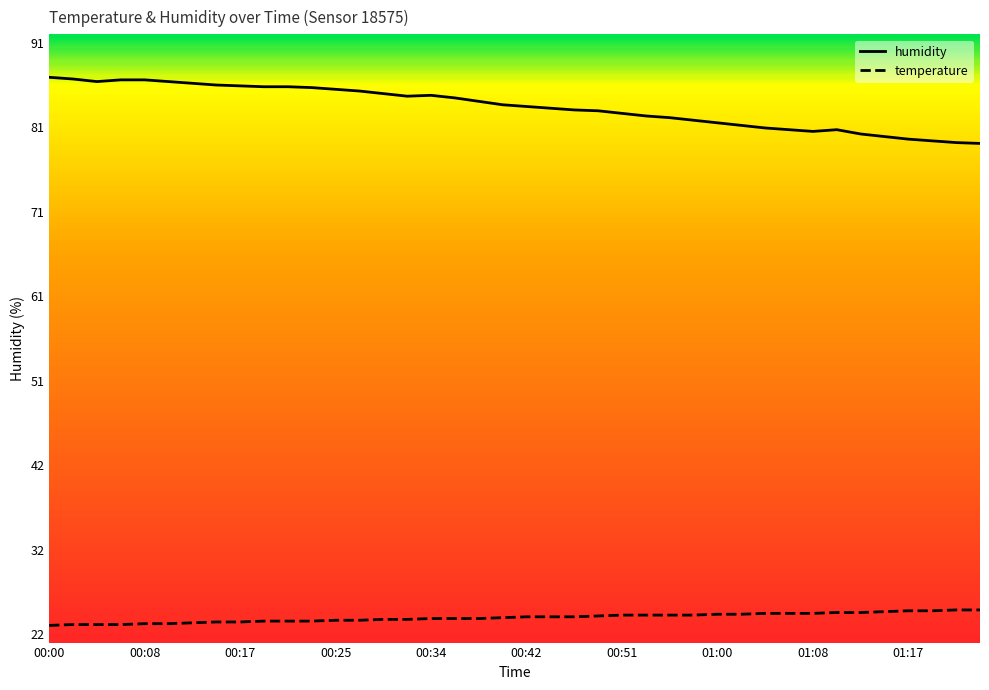

What is the difference between the maximum and minimum values in the humidity series?

7.7